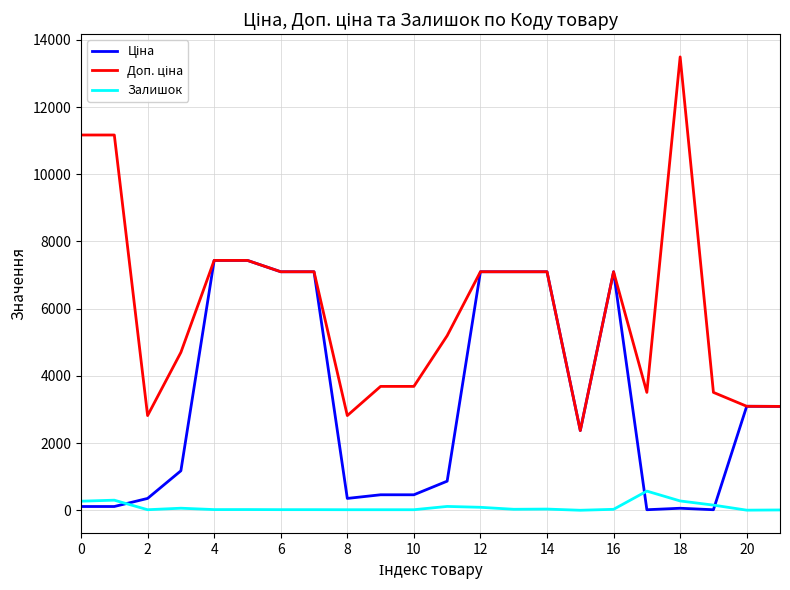

Does the chart display data point markers on the line(s)?

No